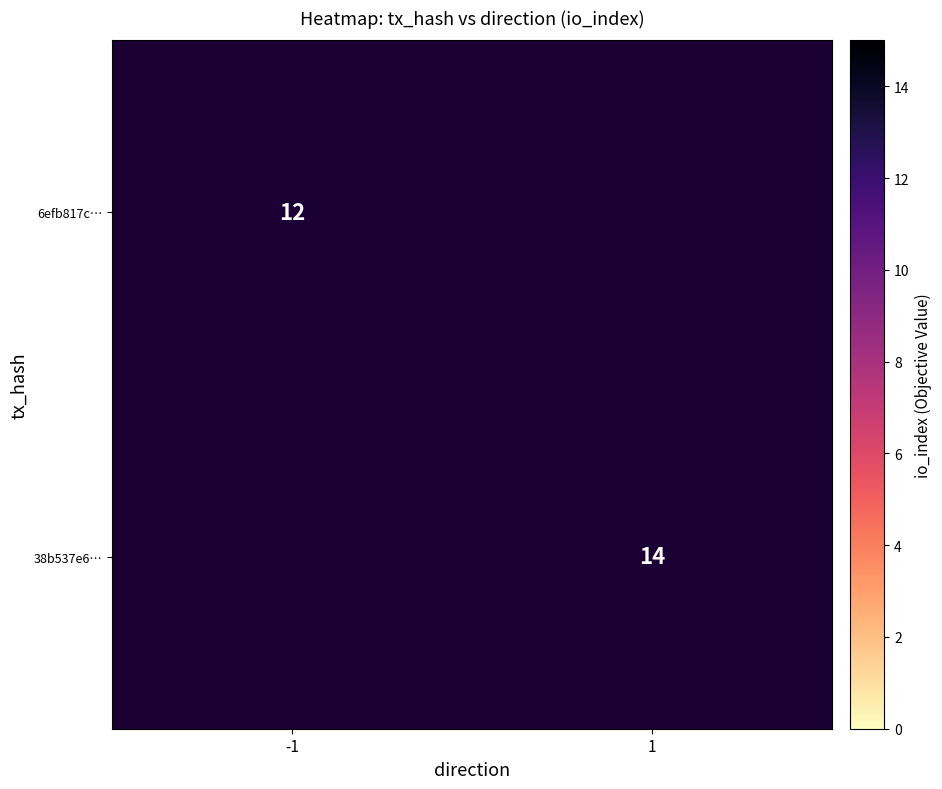

Is it true that 6efb817c… equals 15.8 at -1?

False